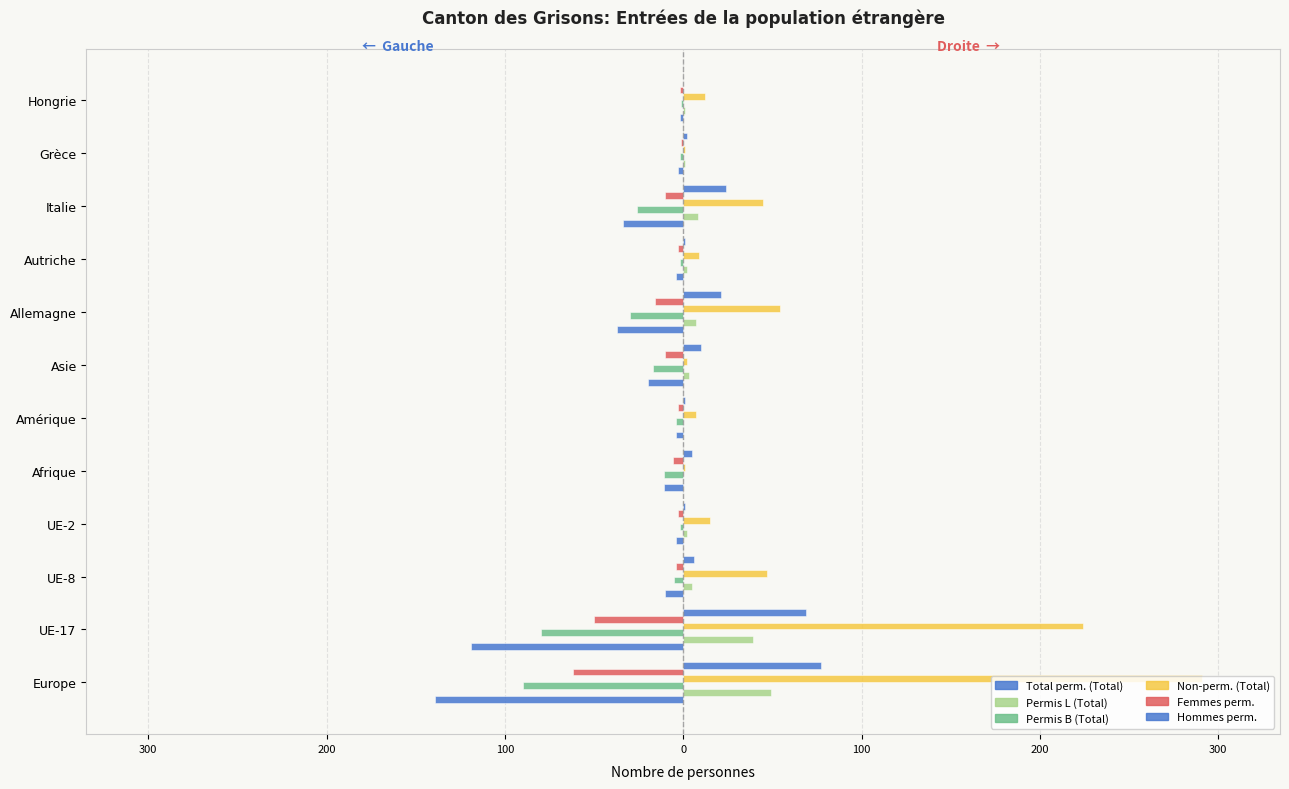

What is the maximum value for Permis L (Total)?

49